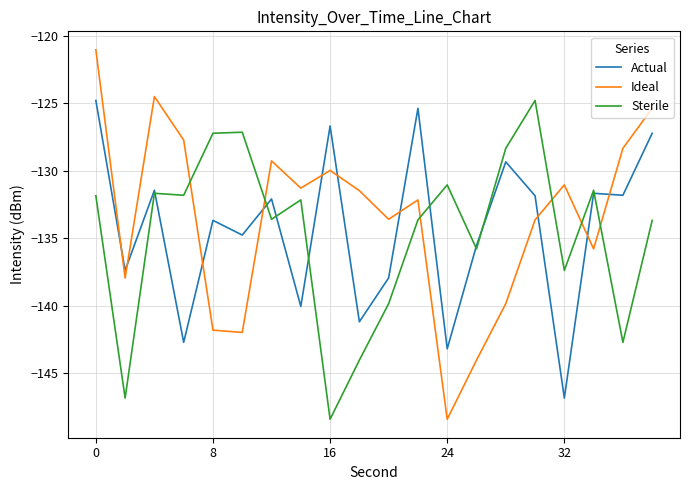

Which series ends up on top after the final intersection of Actual and Ideal?

Ideal